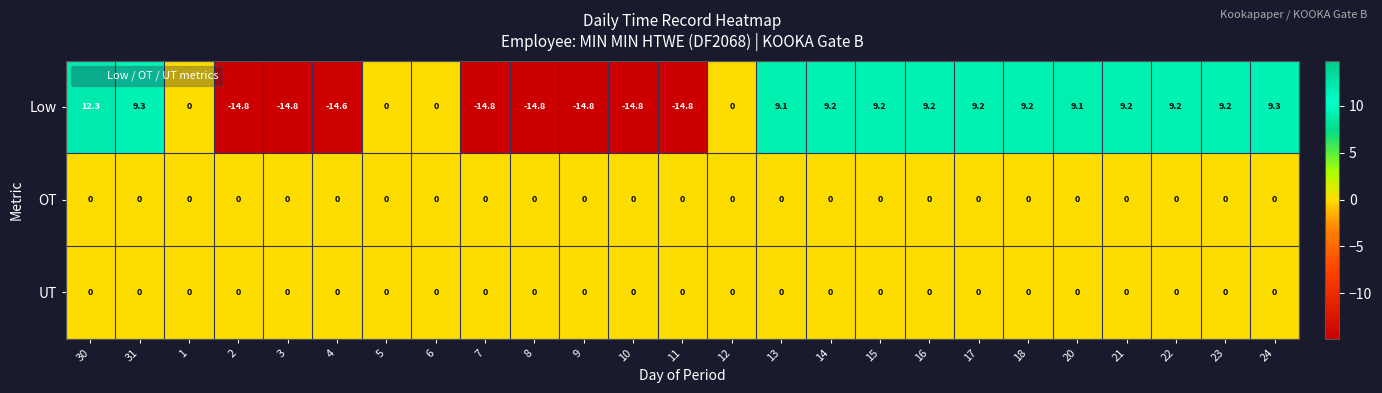

What is the minimum value shown in the chart?

-14.8